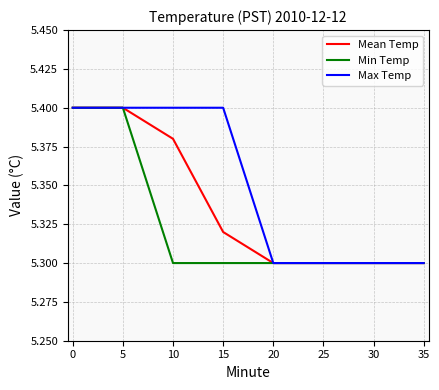

List the series in order of their overall mean, lowest first.

Min Temp, Mean Temp, Max Temp